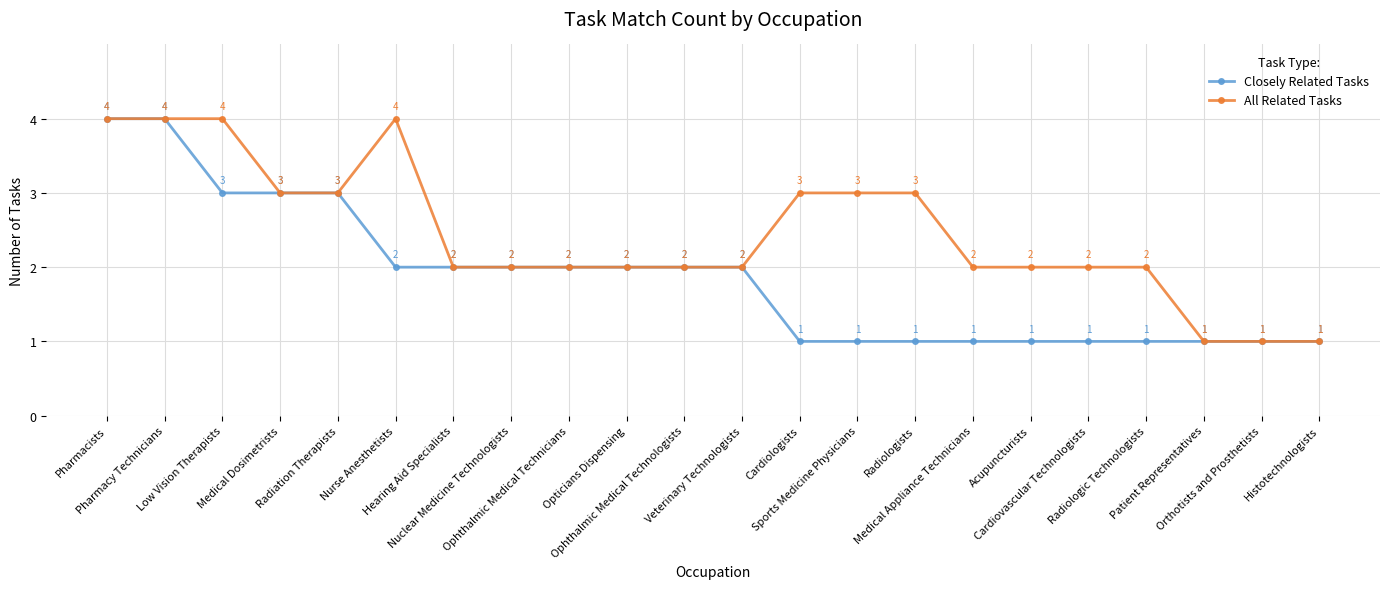

Rank the series by their average value, from highest to lowest.

All Related Tasks, Closely Related Tasks